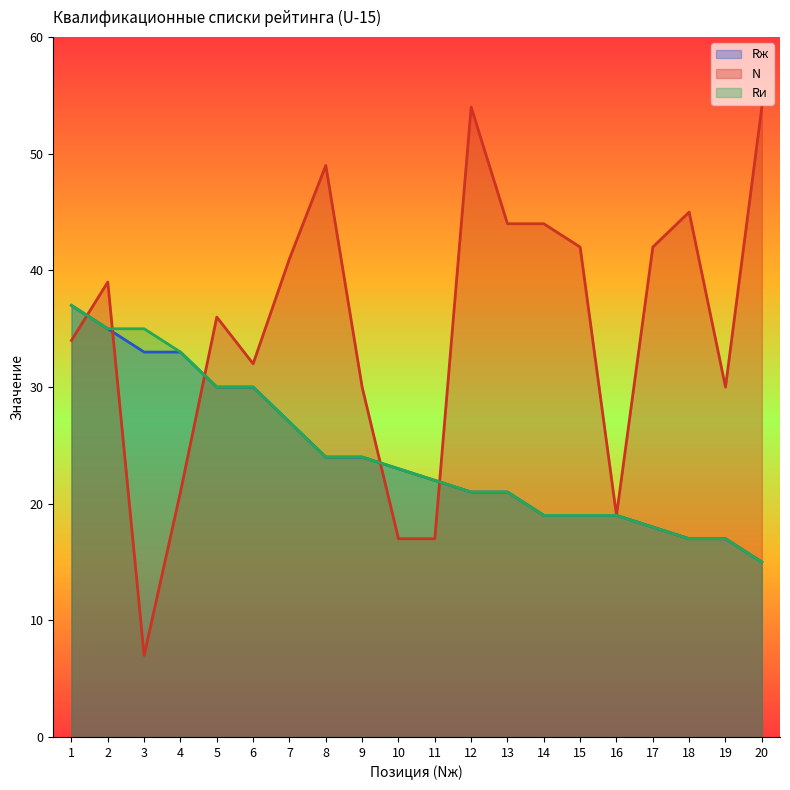

How many series are shown in this chart?

3